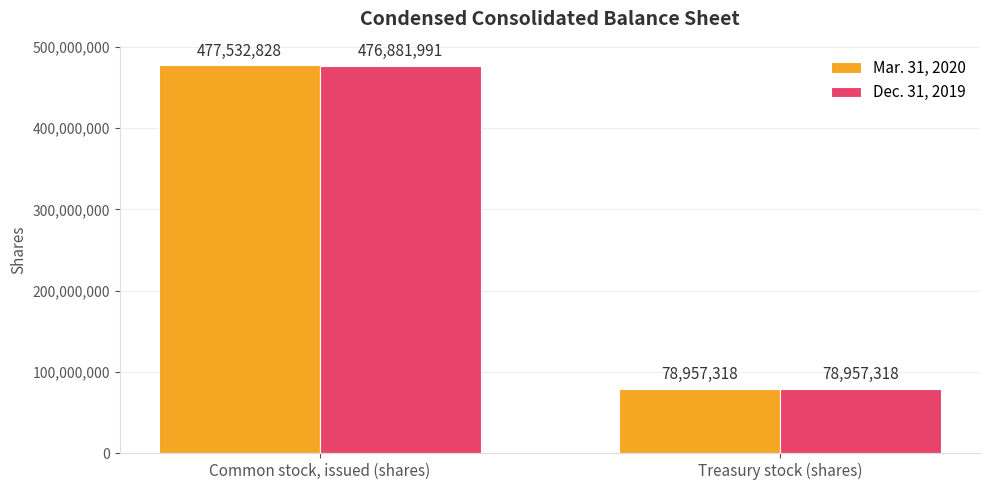

What is the total value across all series at Common stock, issued (shares)?

954414819